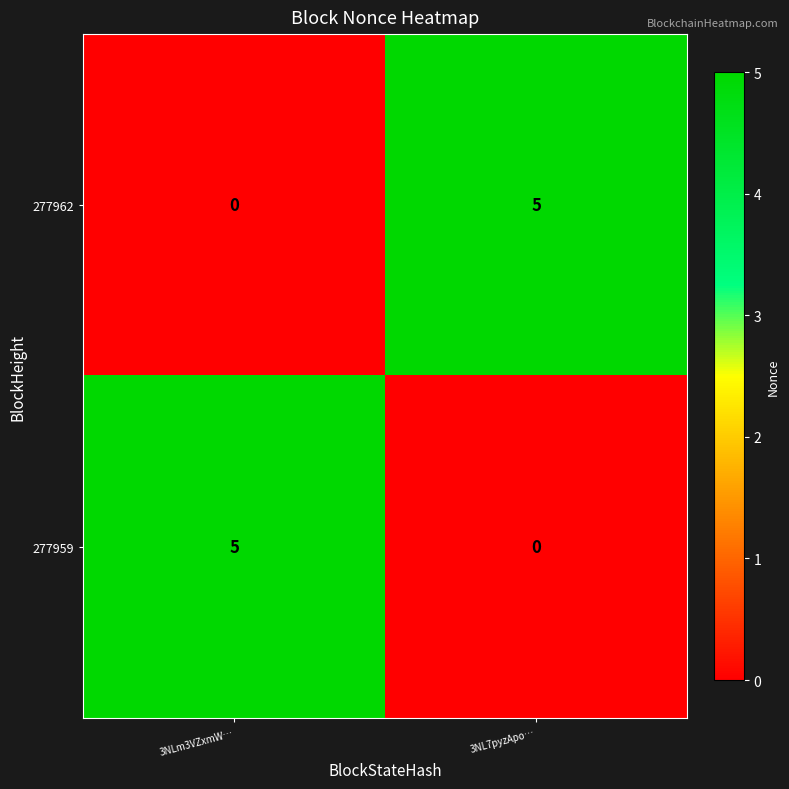

At how many categories does at least one series exceed 0?

2